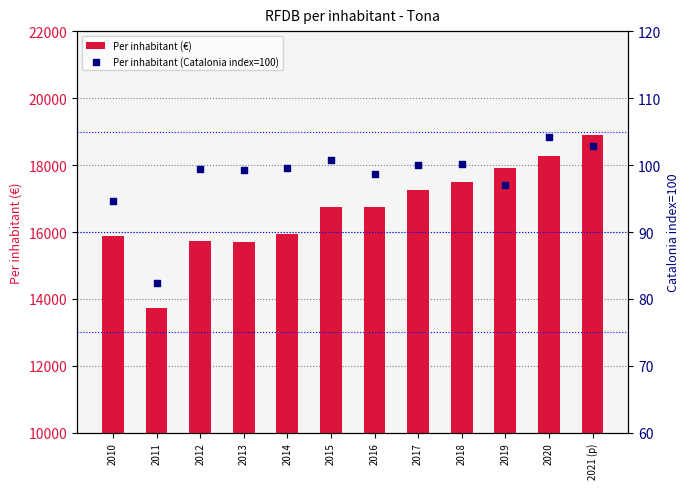

At how many categories does at least one series exceed 6114?

12